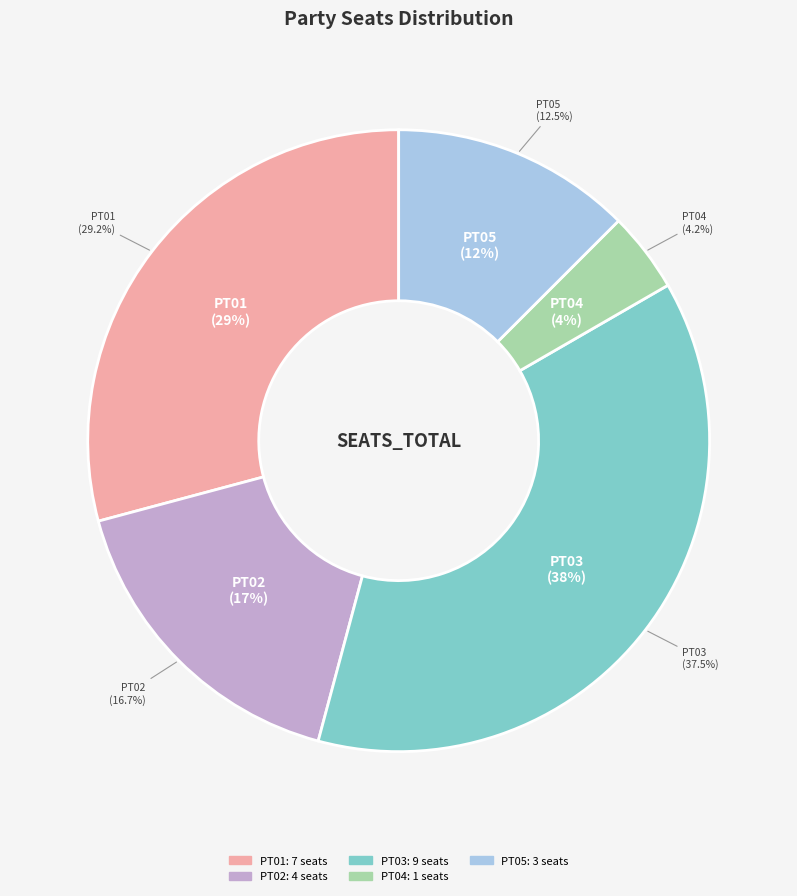

Is it true that PT03 is 38% of the pie?

True